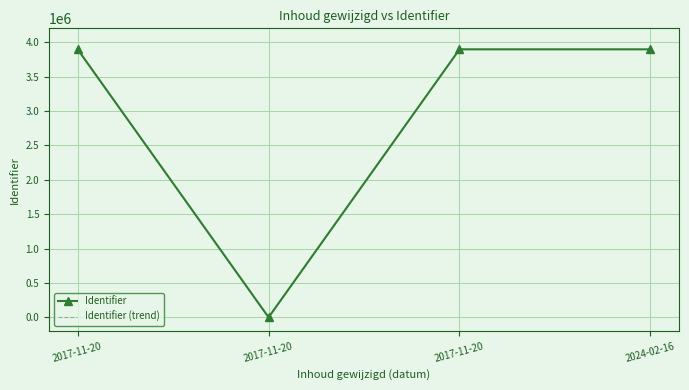

In Identifier, how many points are lower than both neighbors (excluding endpoints)?

1